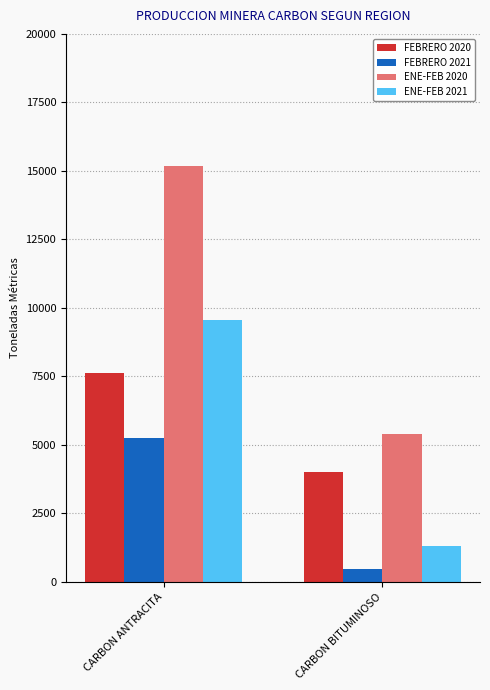

What is the total value across all series at CARBON BITUMINOSO?

11183.2